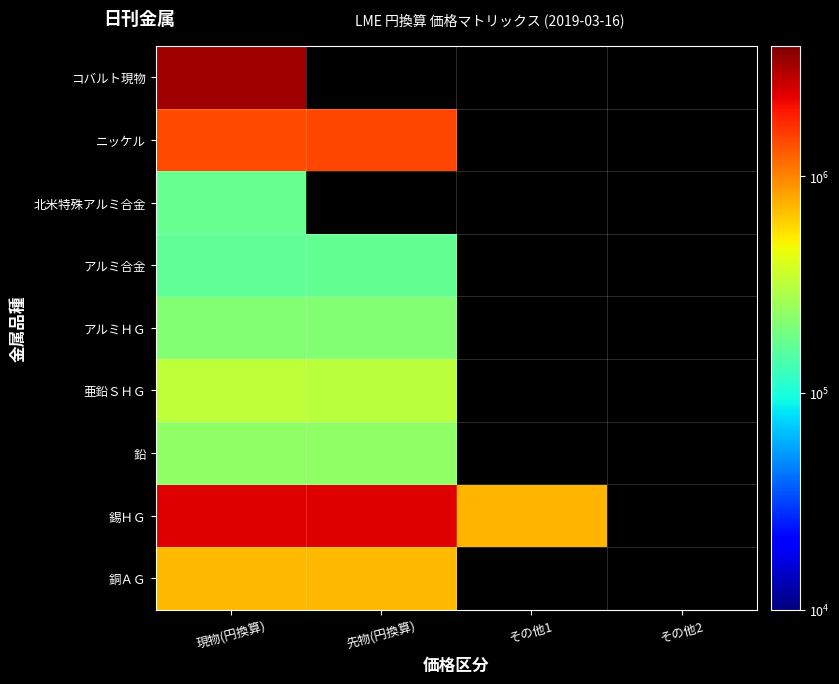

Is it true that 錫ＨＧ equals 4091273.5 at 先物(円換算)?

False